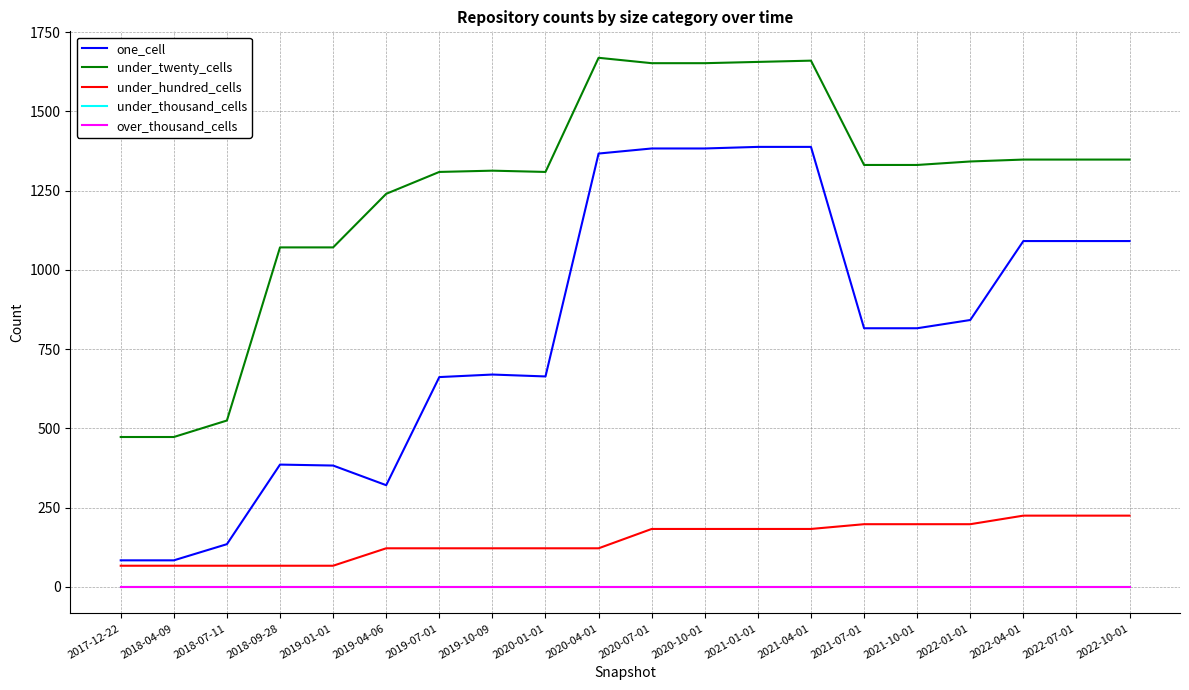

Does the chart have visible grid lines?

Yes